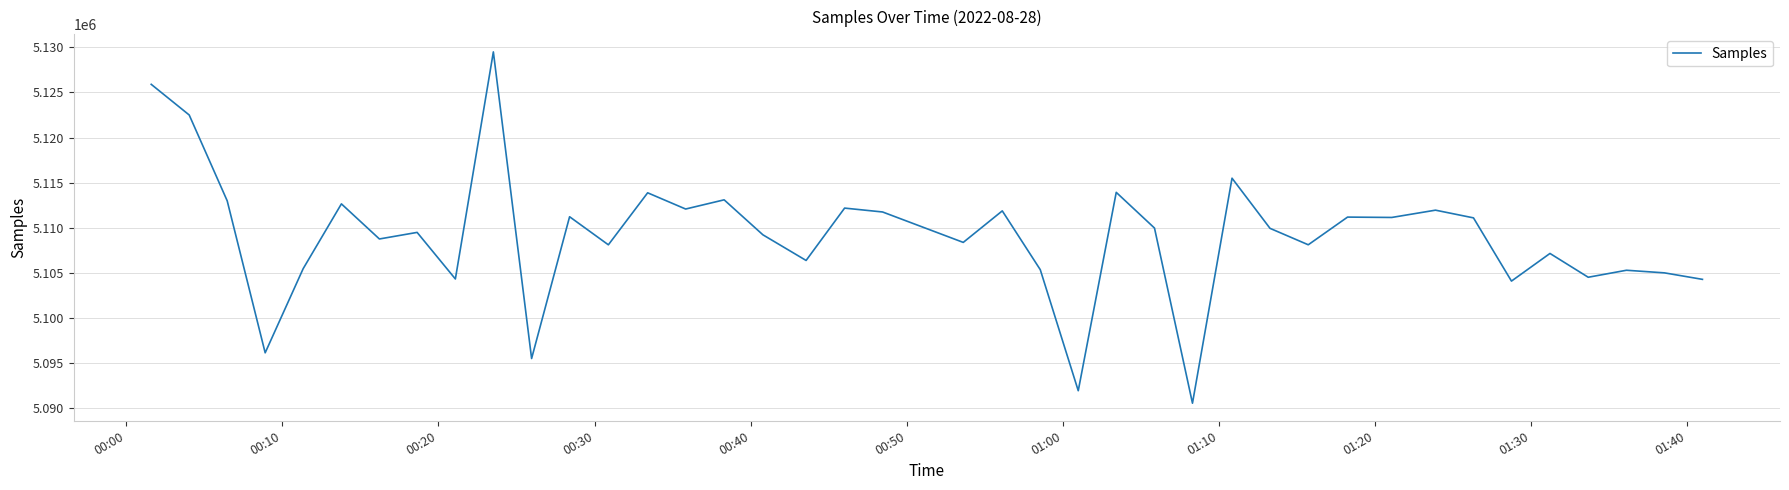

What is the maximum value shown in the chart?

5129492